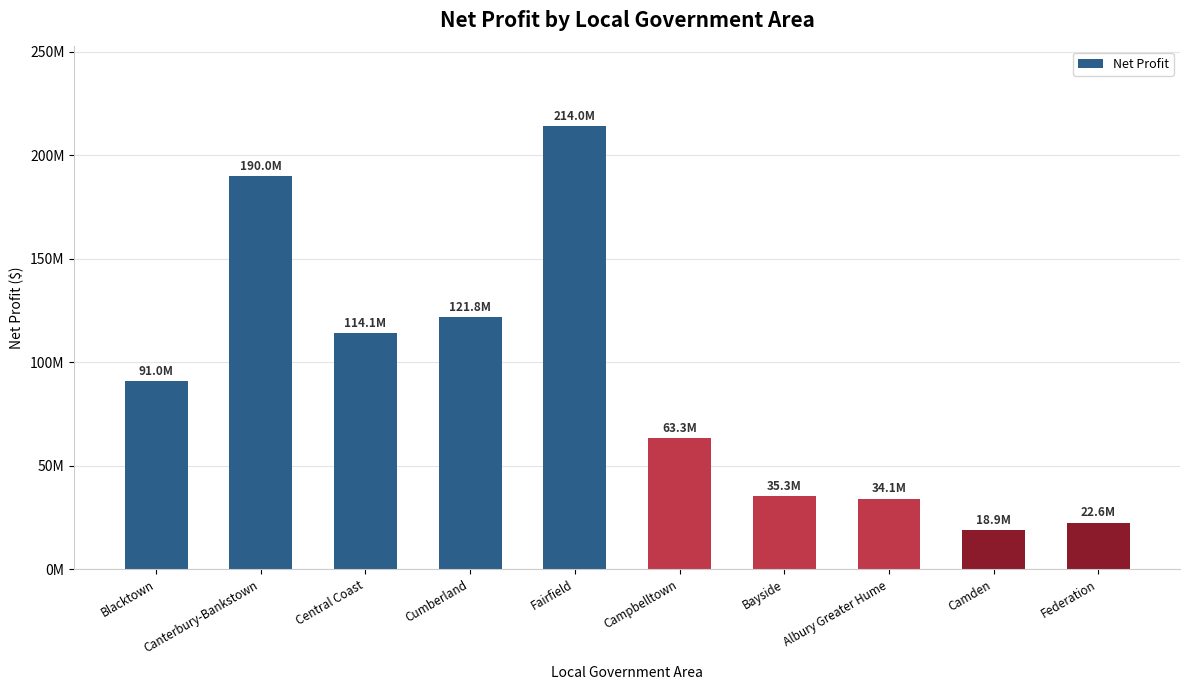

What is the sum of all values?

905079147.6